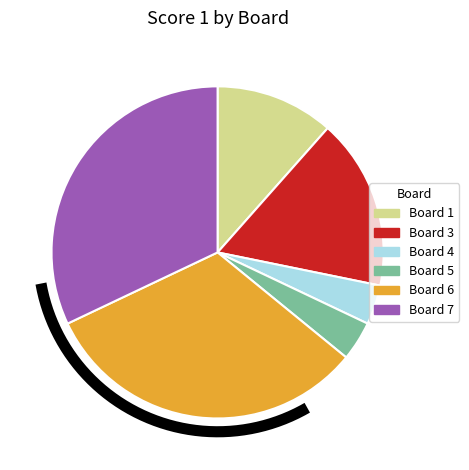

Which slice is the largest?

Board 6